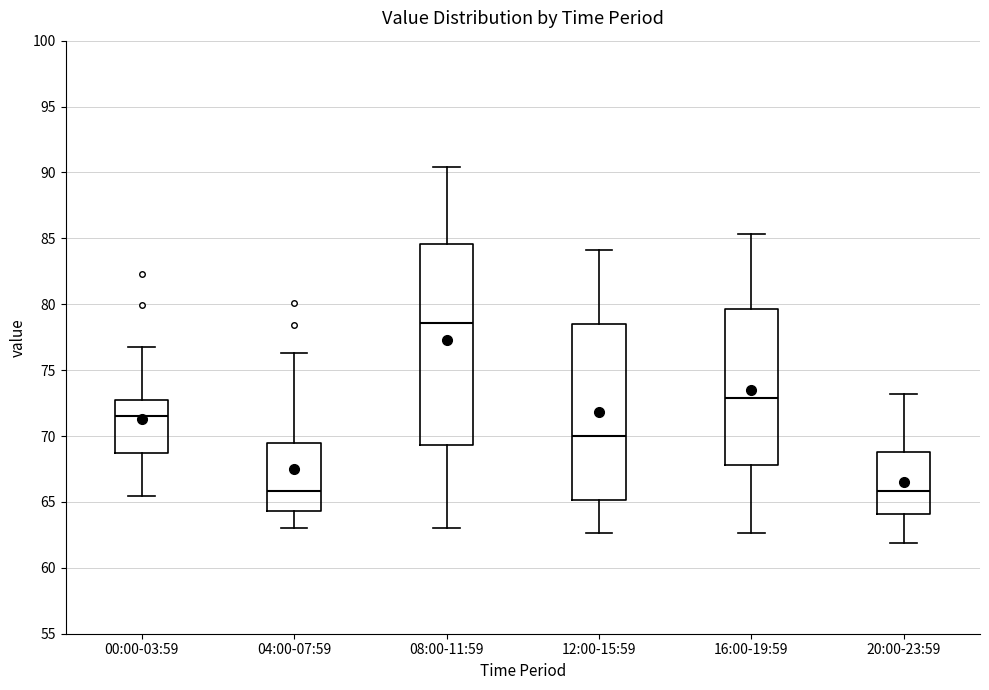

Which box is the tallest, from its lower edge to its upper edge?

08:00-11:59